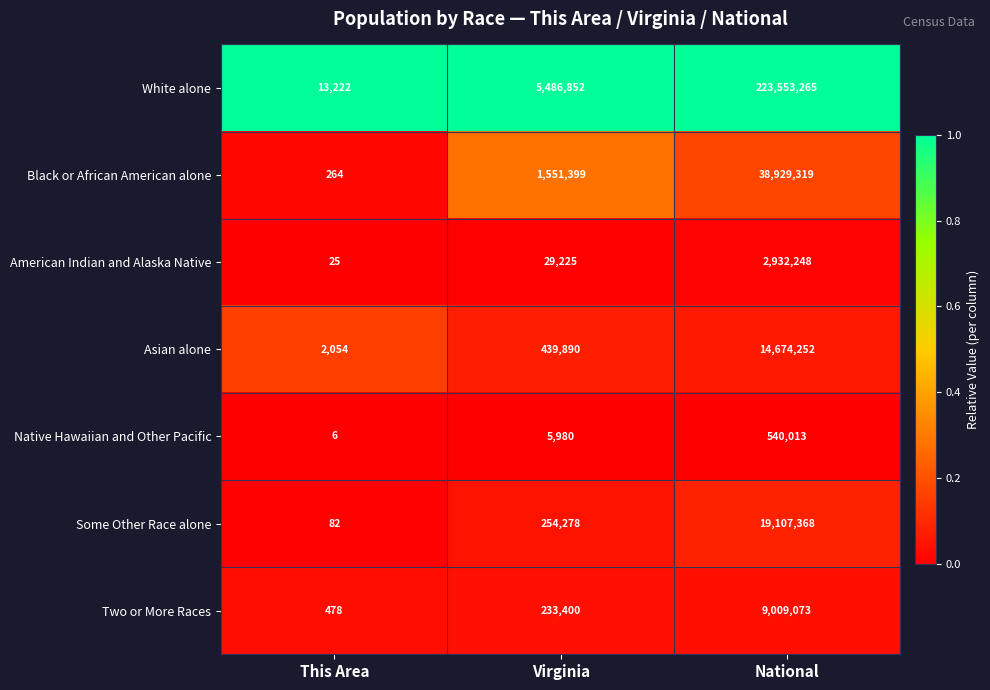

List the labels in order of Two or More Races value, largest first.

National, Virginia, This Area